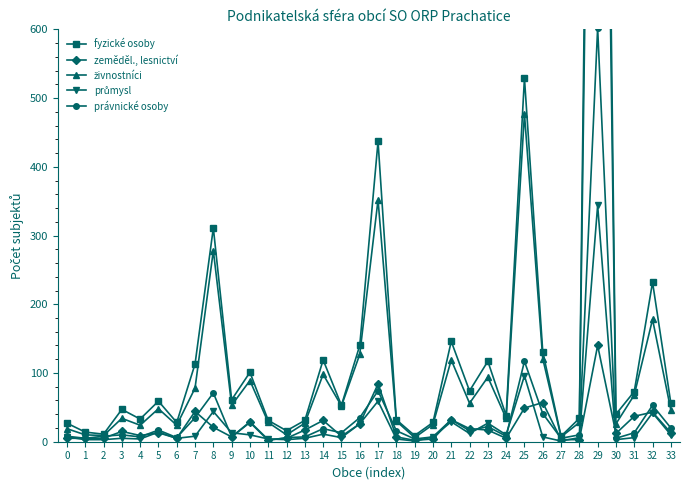

What is the average value of the živnostníci series?

137